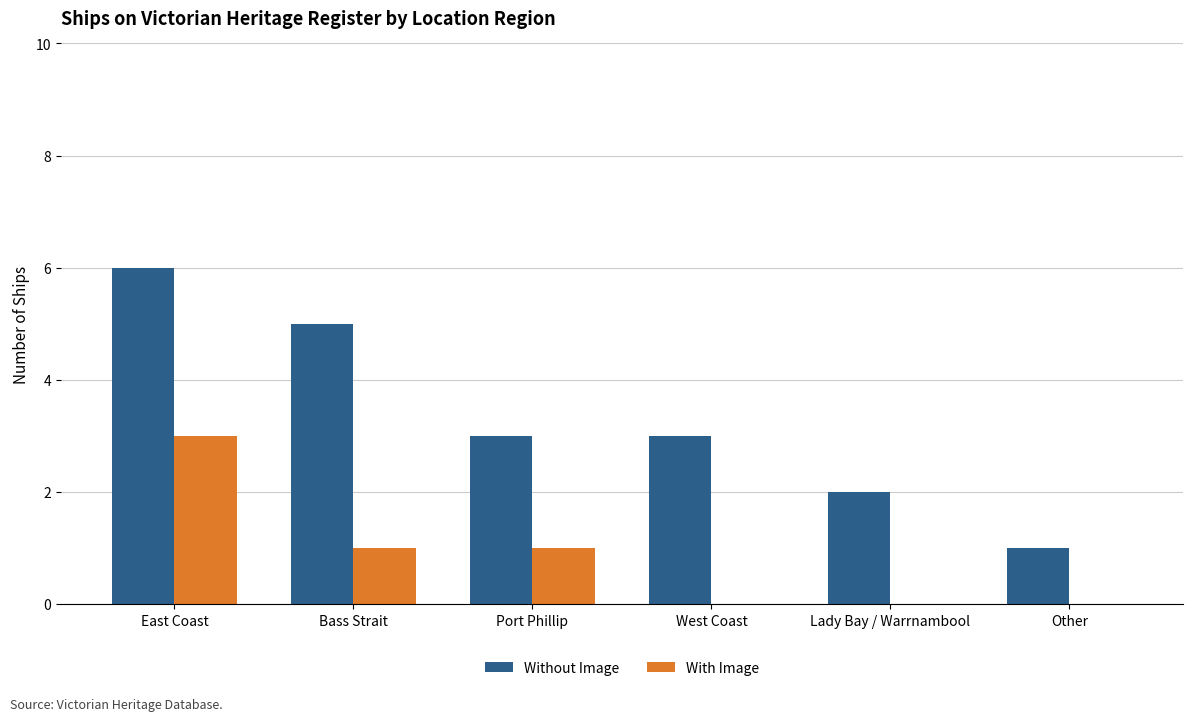

Count the number of categories in the chart.

6